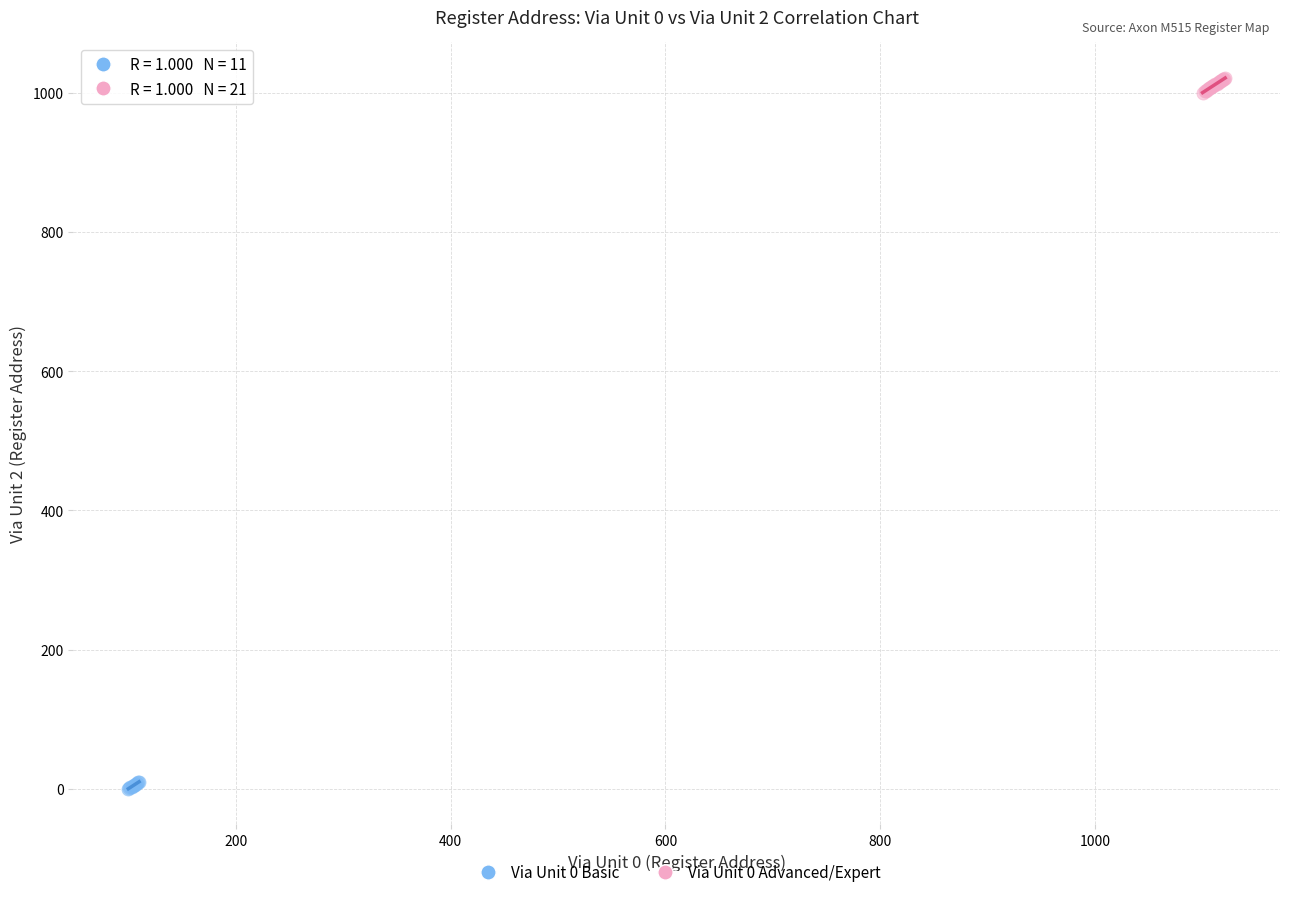

Which series contains the highest Y value?

Via Unit 0 Advanced/Expert